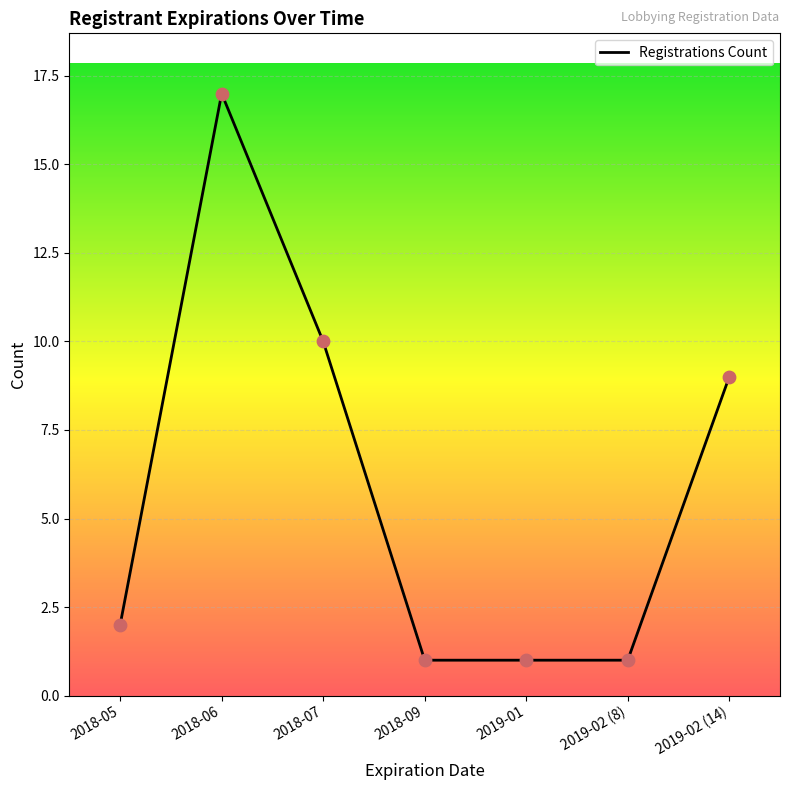

Which has a higher value, 2018-07 or 2018-09?

2018-07